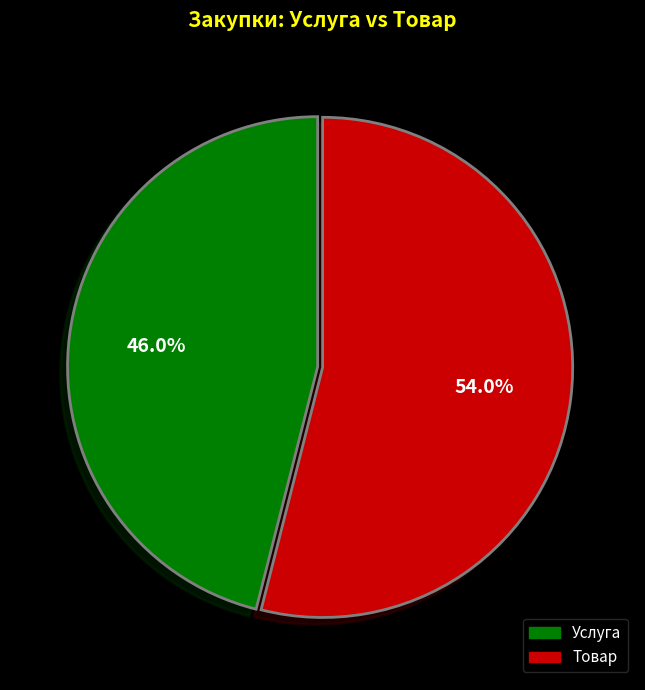

Does any single category account for the majority?

Yes